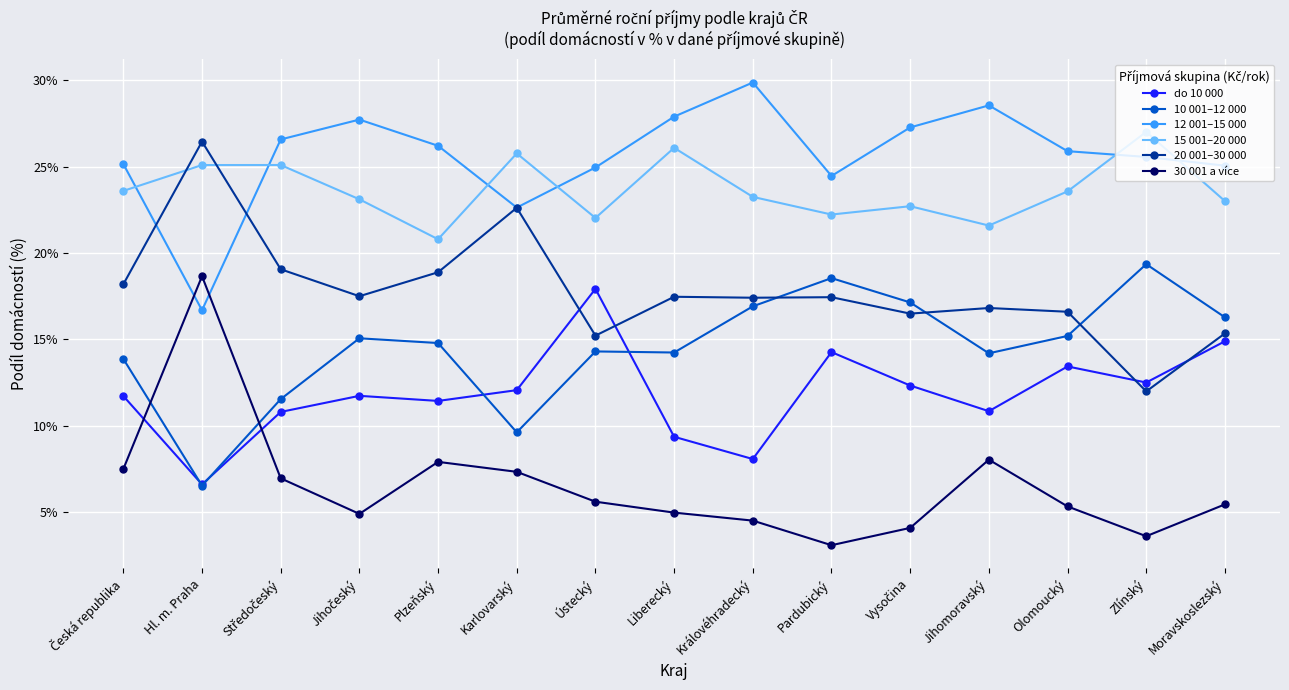

What are all the series names shown in the legend?

do 10 000, 10 001–12 000, 12 001–15 000, 15 001–20 000, 20 001–30 000, 30 001 a více